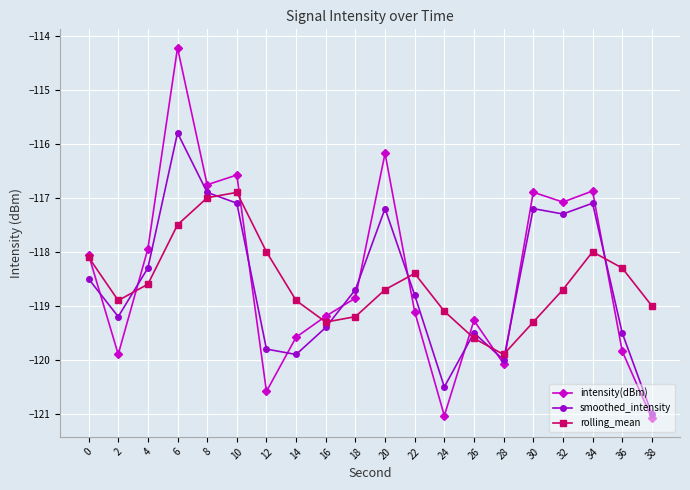

Which series has the widest spread of values?

intensity(dBm)